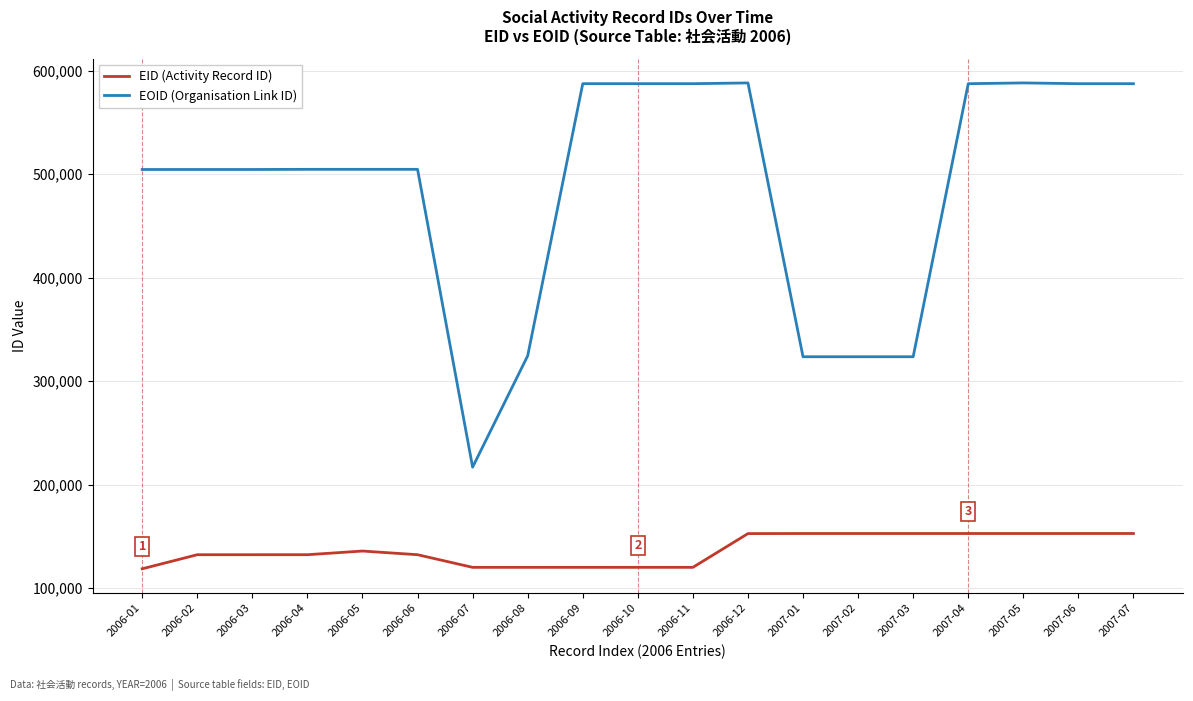

What is the minimum value shown in the chart?

118633